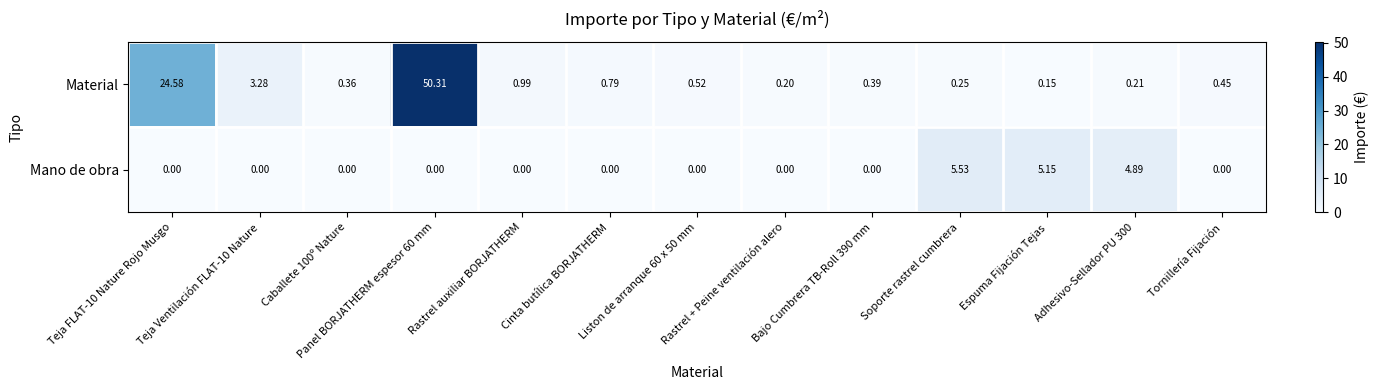

List the series in order of their peak value, highest first.

Material, Mano de obra